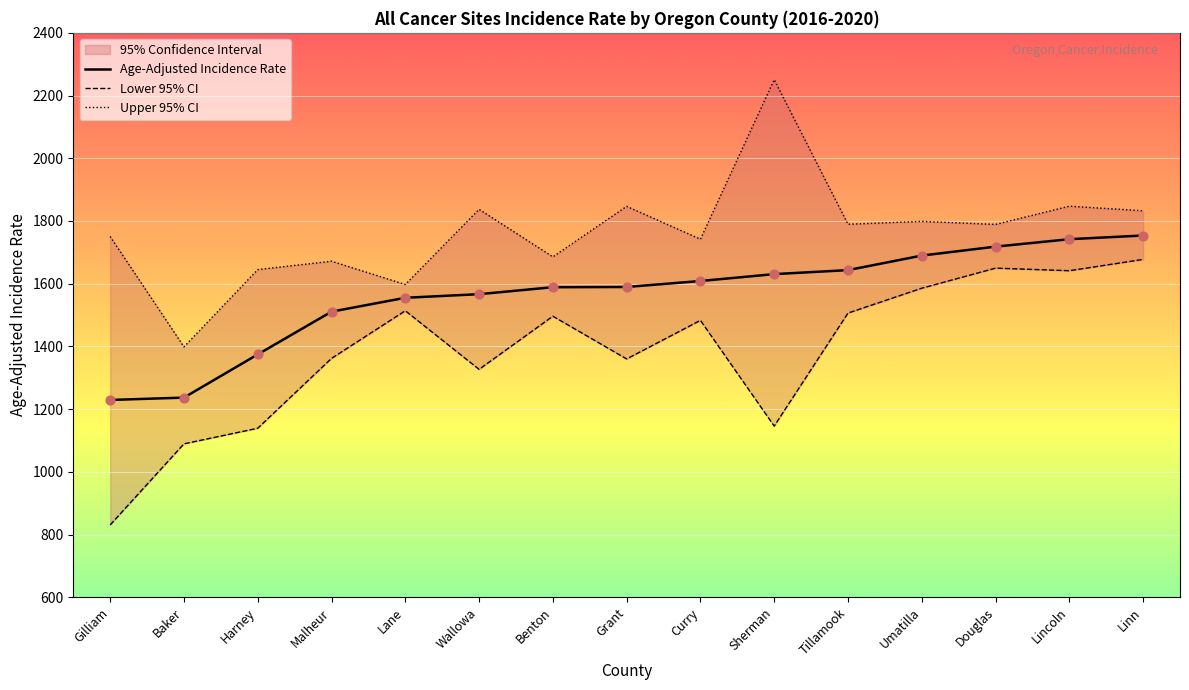

Which series has the largest total across all categories?

Upper 95% CI